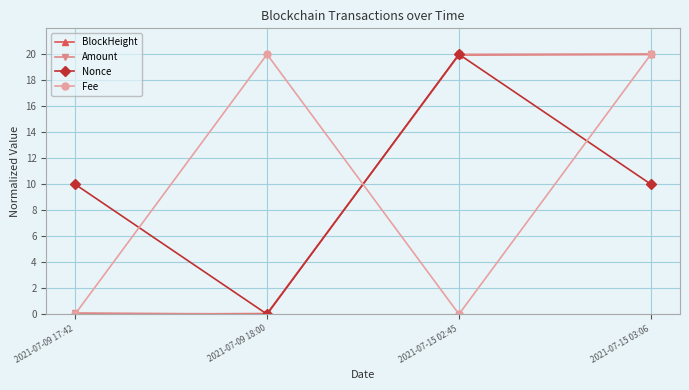

Where is the first local minimum for Amount?

2021-07-09 18:00